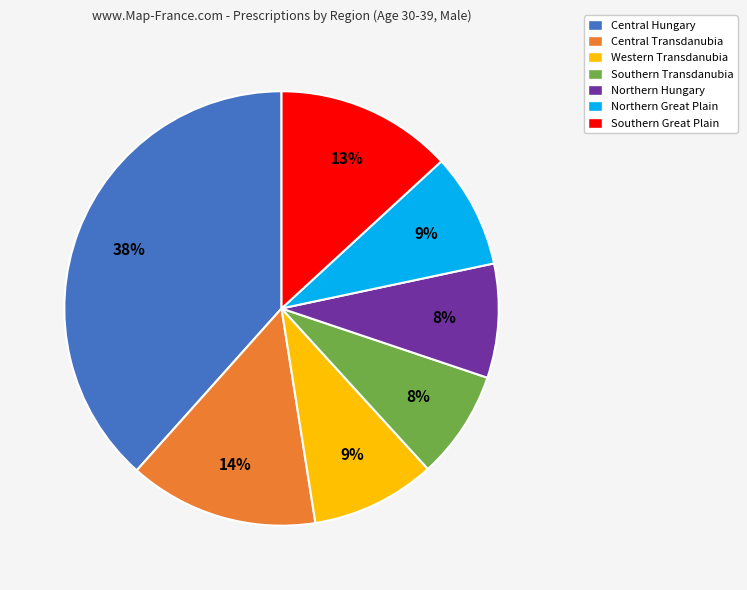

Combined, do Southern Great Plain and Central Hungary account for over 50%?

Yes